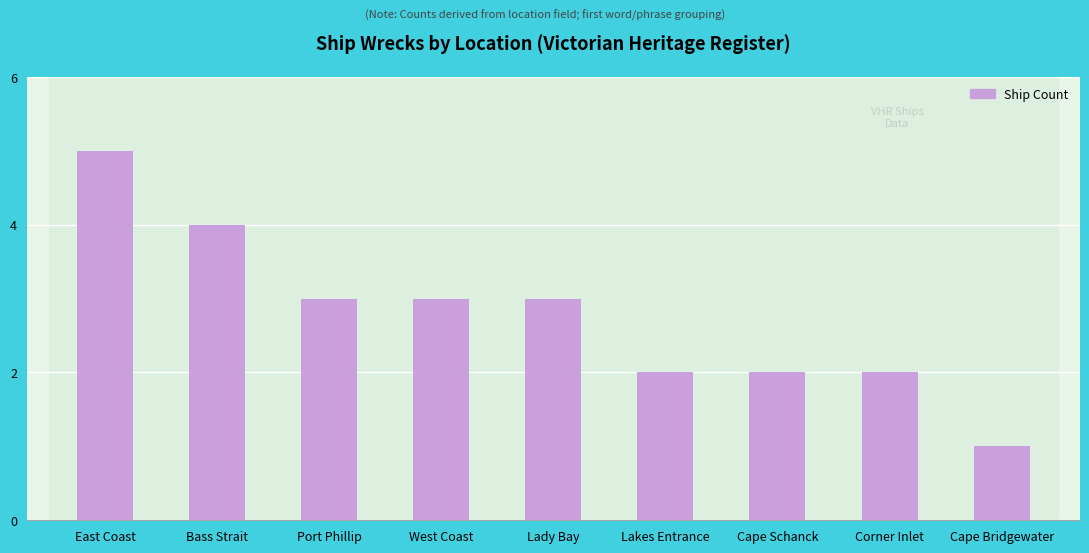

What is the sum of the values at Cape Schanck and Corner Inlet?

4